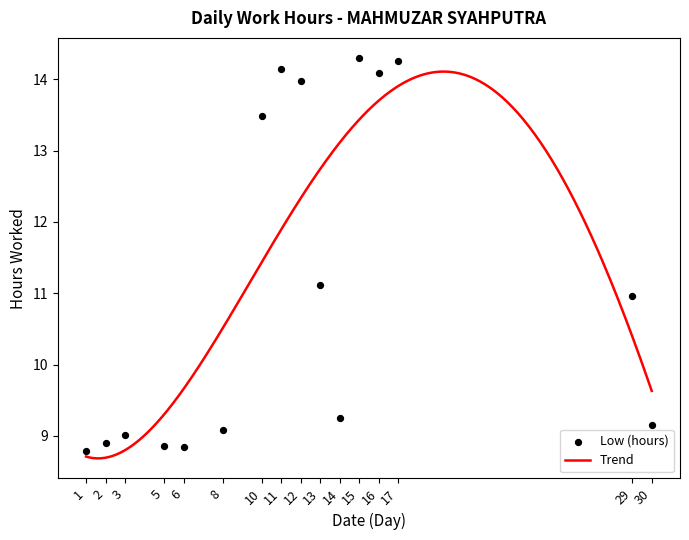

Between 3 and 13, which is larger?

13